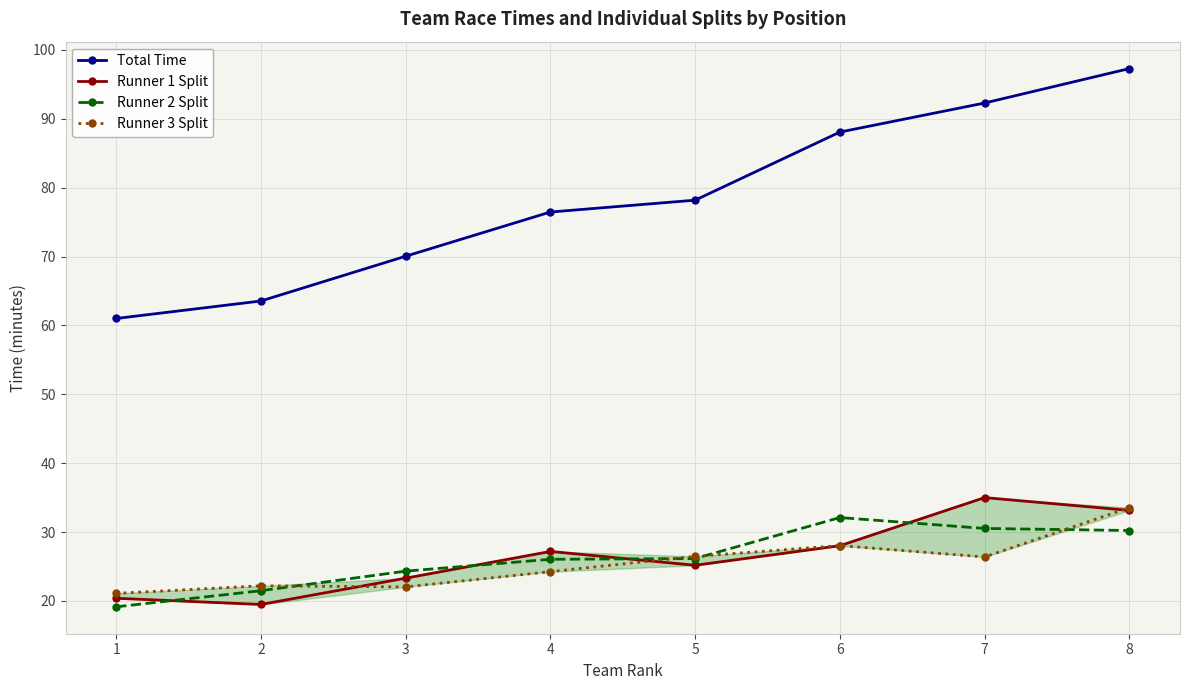

What is the difference between the Runner 2 Split values at 6 and 3?

7.8